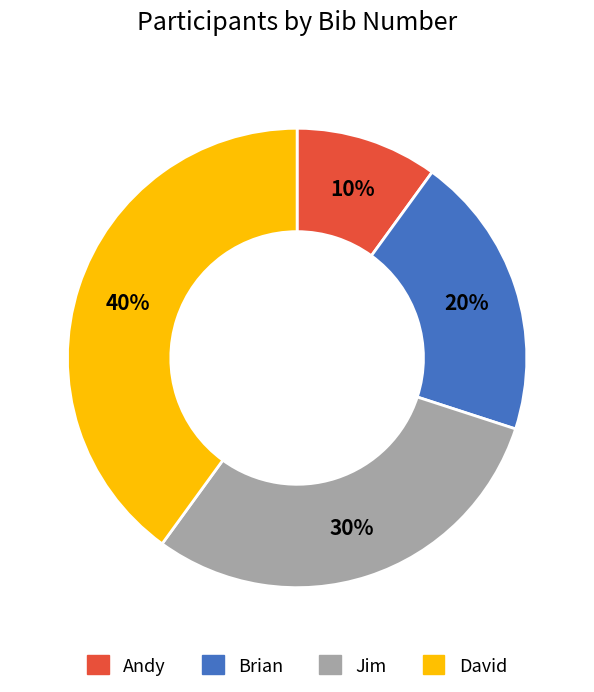

To the nearest percent, what portion does Jim represent?

30%